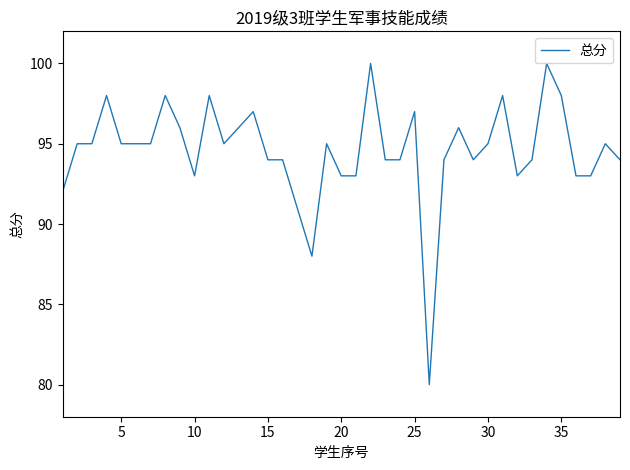

What is the minimum value shown in the chart?

80